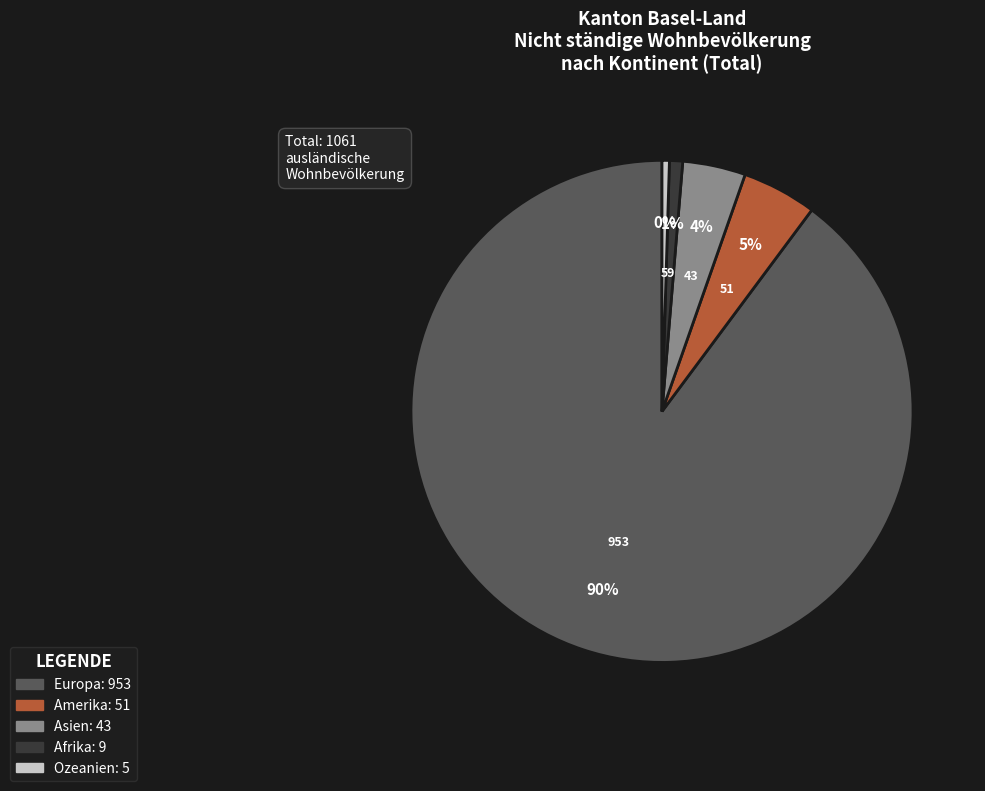

To the nearest percent, what is the average slice percentage?

20%